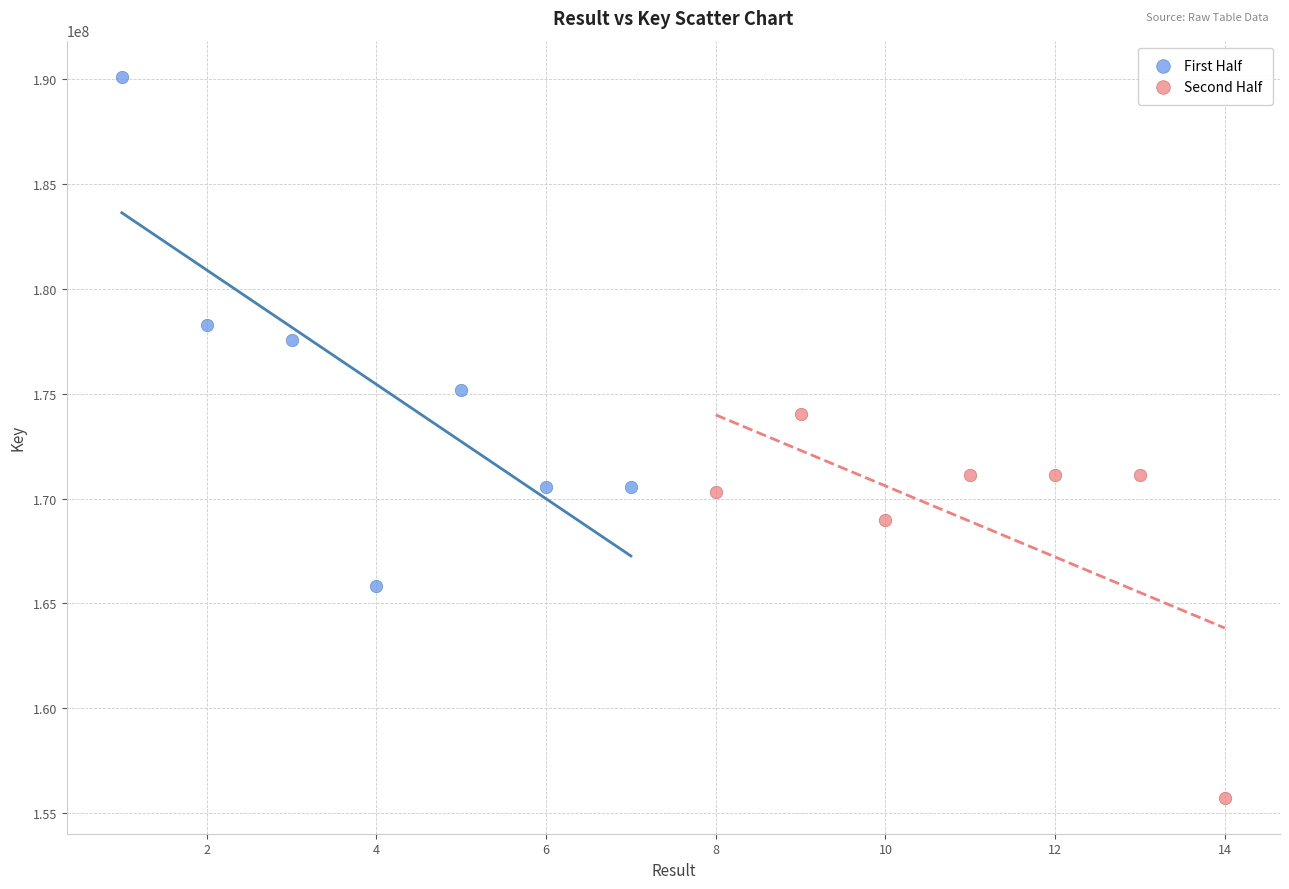

Which series reaches the minimum Y coordinate?

Second Half